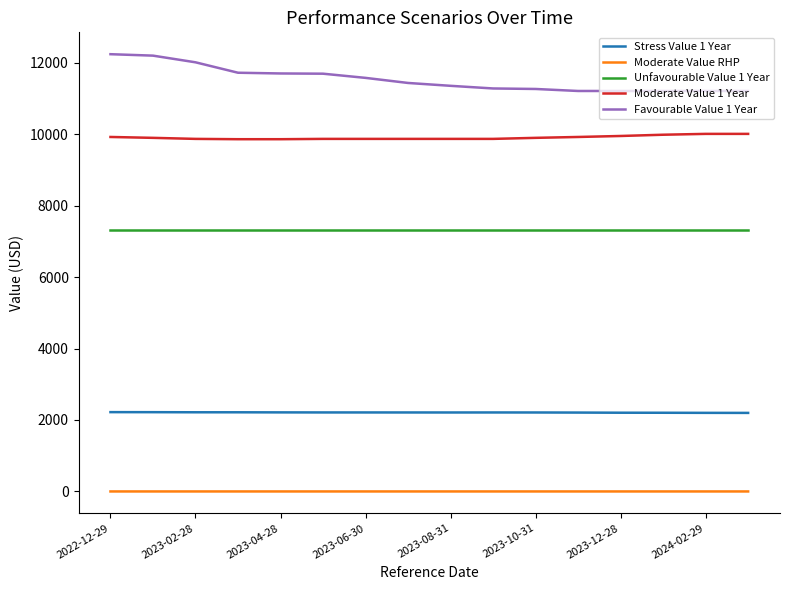

What is the greatest value displayed?

12235.3